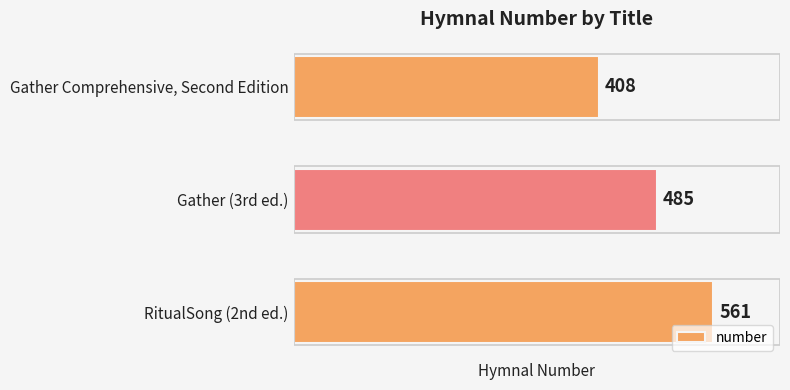

Reading top to bottom, transcribe all the data shown in this chart.

Gather Comprehensive, Second Edition=408	Gather (3rd ed.)=485	RitualSong (2nd ed.)=561